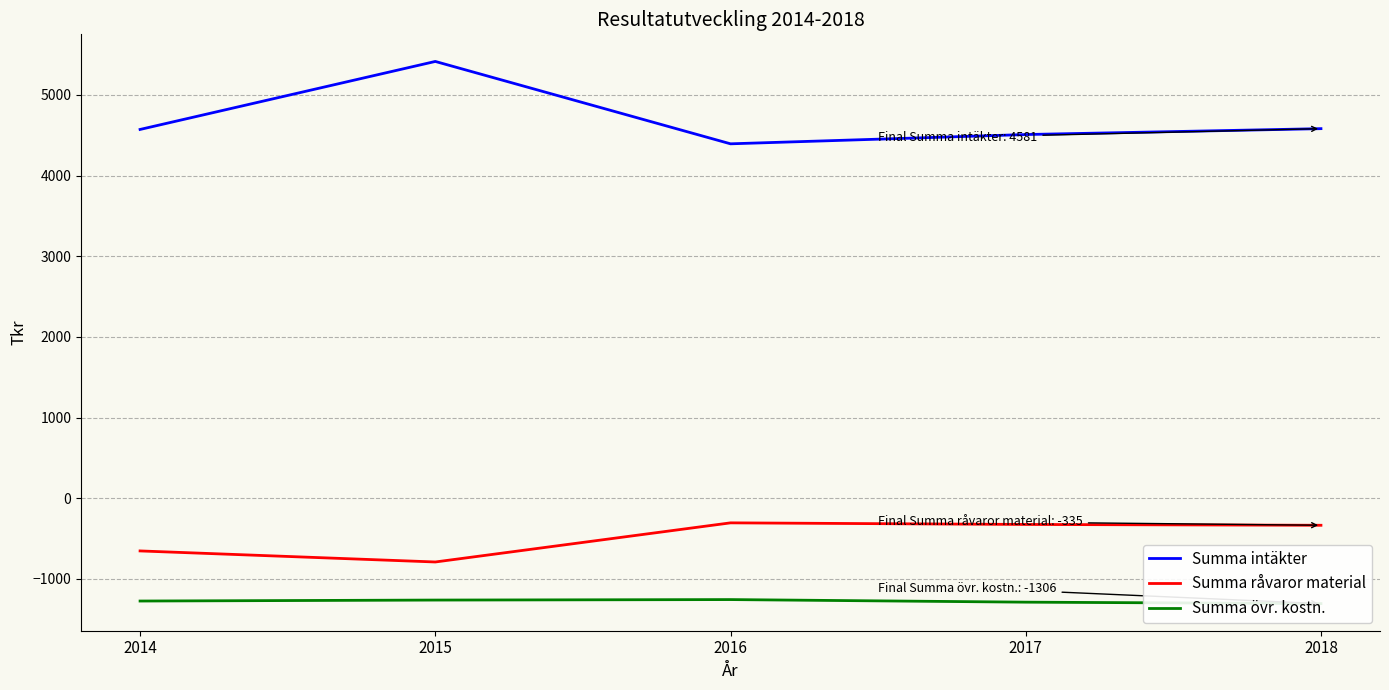

At 2017, list the series in order from largest to smallest.

Summa intäkter, Summa råvaror material, Summa övr. kostn.